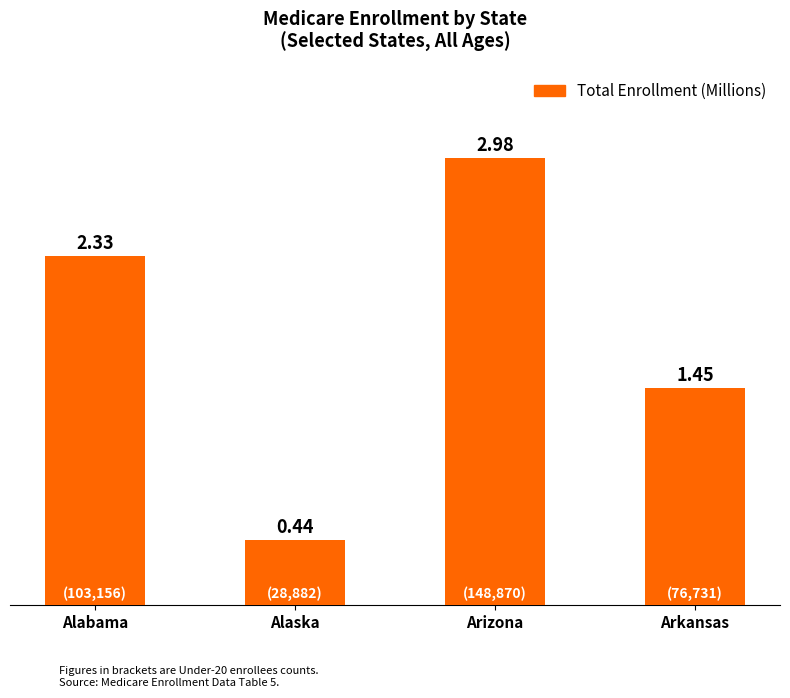

At which category does the chart reach its peak across all series?

Arizona